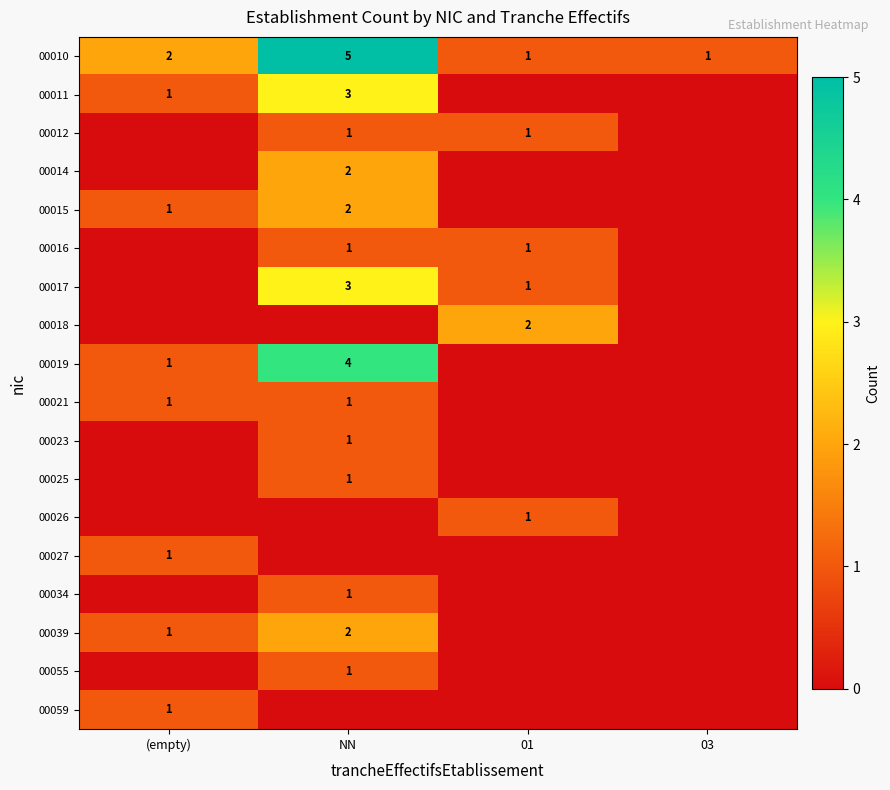

The 00023 series shows 1 at NN. True or false?

True